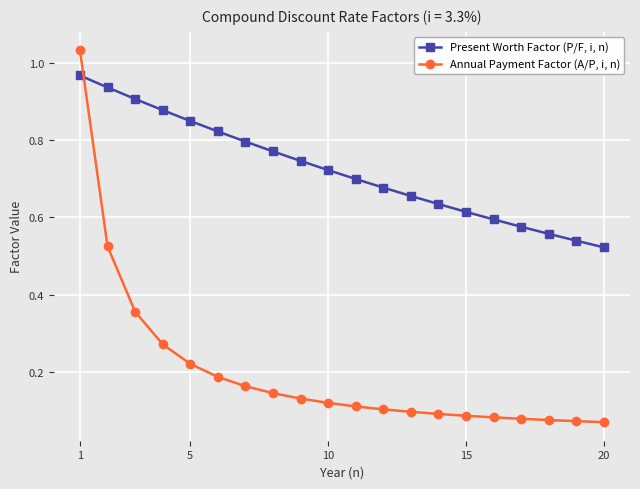

What is the sum of all Present Worth Factor (P/F, i, n) values?

14.5